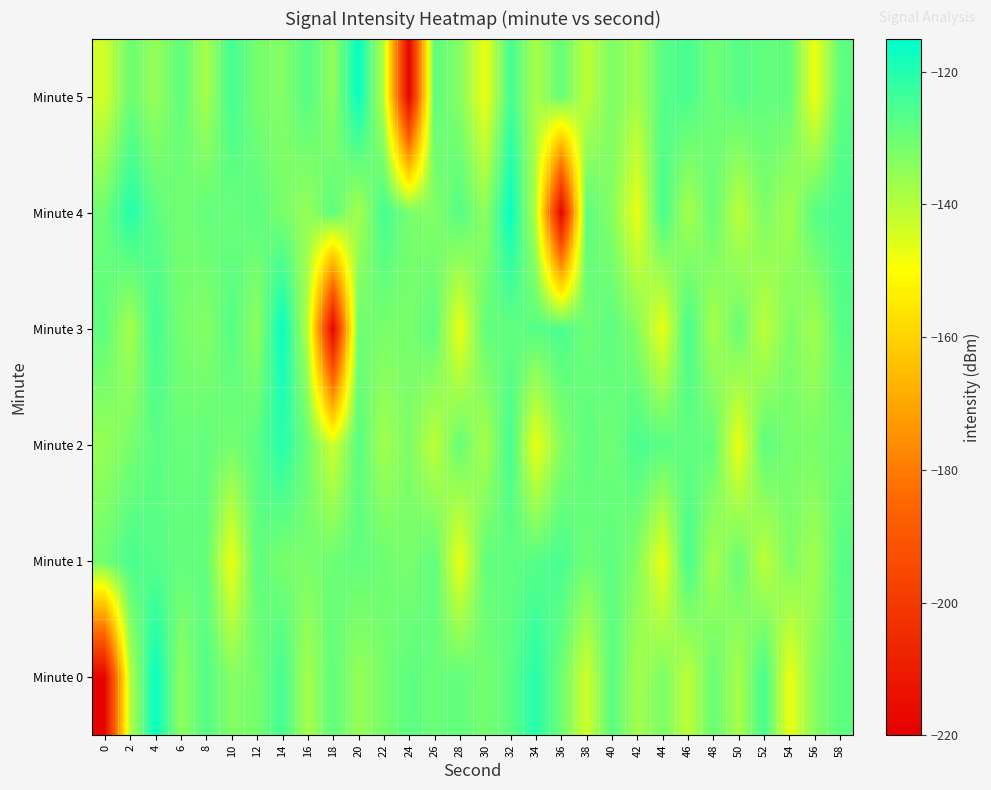

Reading left to right, extract all data points from this chart.

Minute 0: 0=-218.5	2=-140.0	4=-116.2	6=-134.7	8=-126.7	10=-133.2	12=-131.3	14=-124.4	16=-137.8	18=-128.1	20=-135.5	22=-131.7	24=-127.8	26=-129.6	28=-128.7	30=-131.1	32=-127.8	34=-120.4	36=-130.1	38=-143.4	40=-127.2	42=-137.4	44=-132.1	46=-141.0	48=-129.1	50=-138.1	52=-124.6	54=-147.4	56=-133.2	58=-127.9
Minute 1: 0=-130.5	2=-125.2	4=-127.0	6=-128.6	8=-128.7	10=-147.6	12=-128.0	14=-131.6	16=-131.8	18=-130.1	20=-128.7	22=-130.1	24=-131.8	26=-128.0	28=-147.6	30=-128.7	32=-128.6	34=-127.0	36=-125.2	38=-130.5	40=-127.9	42=-133.2	44=-147.4	46=-124.6	48=-138.1	50=-129.1	52=-141.0	54=-132.1	56=-137.4	58=-127.2
Minute 2: 0=-135.5	2=-131.7	4=-127.8	6=-129.6	8=-128.7	10=-131.1	12=-127.8	14=-120.4	16=-130.1	18=-143.4	20=-127.2	22=-137.4	24=-132.1	26=-141.0	28=-129.1	30=-138.1	32=-124.6	34=-147.4	36=-133.2	38=-127.9	40=-130.5	42=-125.2	44=-127.0	46=-128.6	48=-128.7	50=-147.6	52=-128.0	54=-131.6	56=-131.8	58=-130.1
Minute 3: 0=-128.1	2=-137.8	4=-124.4	6=-131.3	8=-133.2	10=-126.7	12=-134.7	14=-116.2	16=-140.0	18=-218.5	20=-130.1	22=-131.8	24=-131.6	26=-128.0	28=-147.6	30=-128.7	32=-128.6	34=-127.0	36=-125.2	38=-130.5	40=-127.9	42=-133.2	44=-147.4	46=-124.6	48=-138.1	50=-129.1	52=-141.0	54=-132.1	56=-137.4	58=-127.2
Minute 4: 0=-130.1	2=-120.4	4=-127.8	6=-131.1	8=-128.7	10=-129.6	12=-127.8	14=-131.7	16=-135.5	18=-128.1	20=-137.8	22=-124.4	24=-131.3	26=-133.2	28=-126.7	30=-134.7	32=-116.2	34=-140.0	36=-218.5	38=-127.9	40=-133.2	42=-147.4	44=-124.6	46=-138.1	48=-129.1	50=-141.0	52=-132.1	54=-137.4	56=-127.2	58=-125.2
Minute 5: 0=-143.4	2=-130.1	4=-135.5	6=-128.1	8=-137.8	10=-124.4	12=-131.3	14=-133.2	16=-126.7	18=-134.7	20=-116.2	22=-140.0	24=-218.5	26=-127.9	28=-133.2	30=-147.4	32=-124.6	34=-138.1	36=-129.1	38=-141.0	40=-132.1	42=-137.4	44=-127.2	46=-125.2	48=-130.5	50=-127.0	52=-128.6	54=-128.7	56=-147.6	58=-128.0